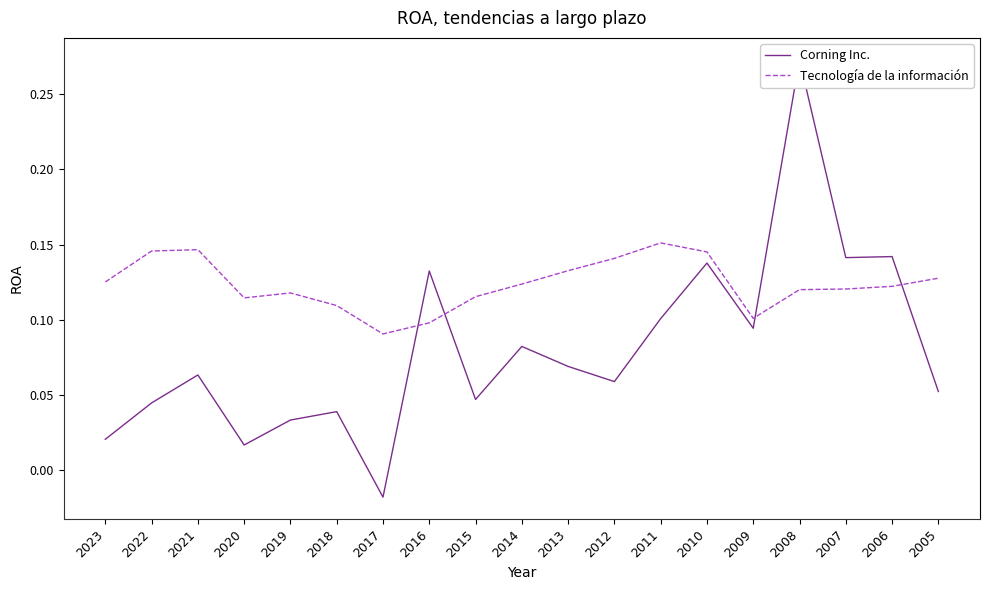

Which series ends up on top after the final intersection of Corning Inc. and Tecnología de la información?

Tecnología de la información